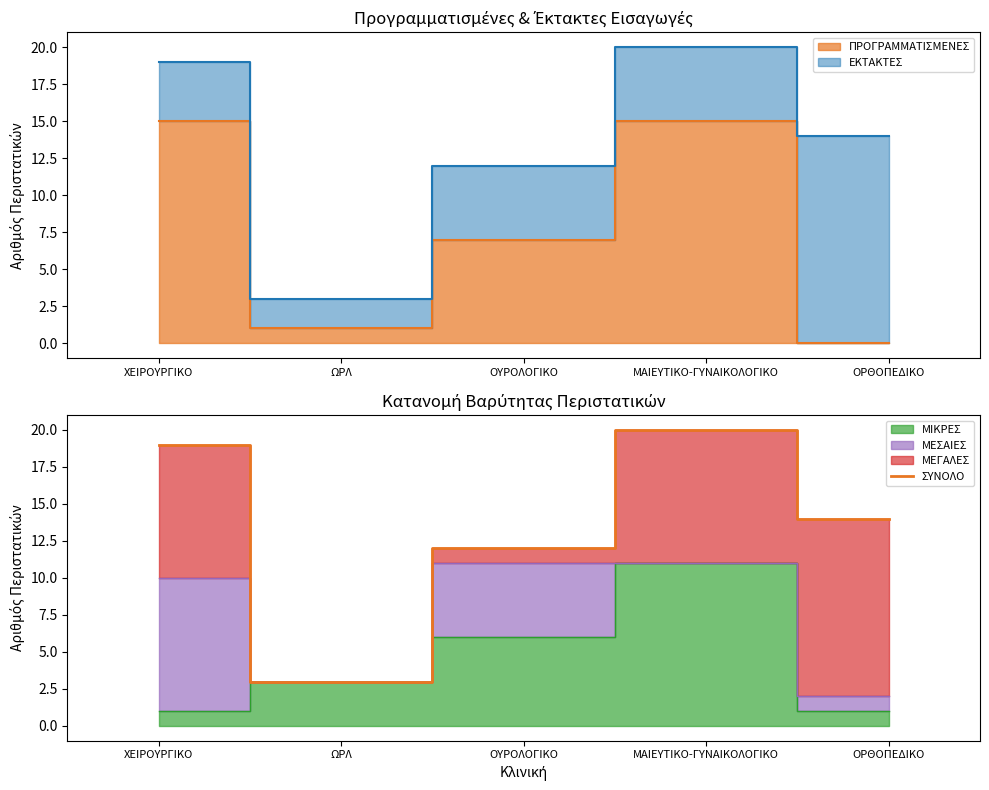

Where is the first local minimum?

ΩΡΛ